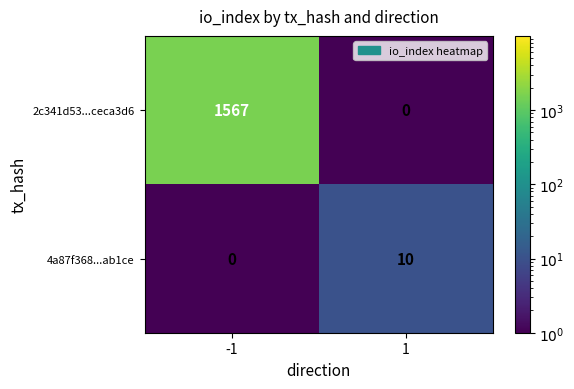

Which series has the widest spread of values?

2c341d53...ceca3d6